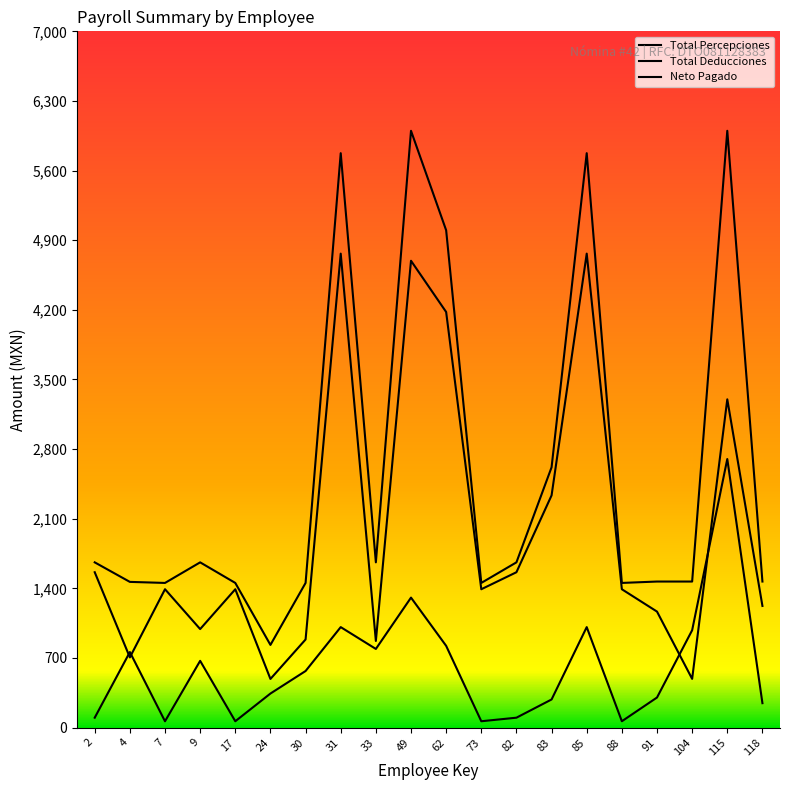

What value does the Total Percepciones series have at 2?

1661.1